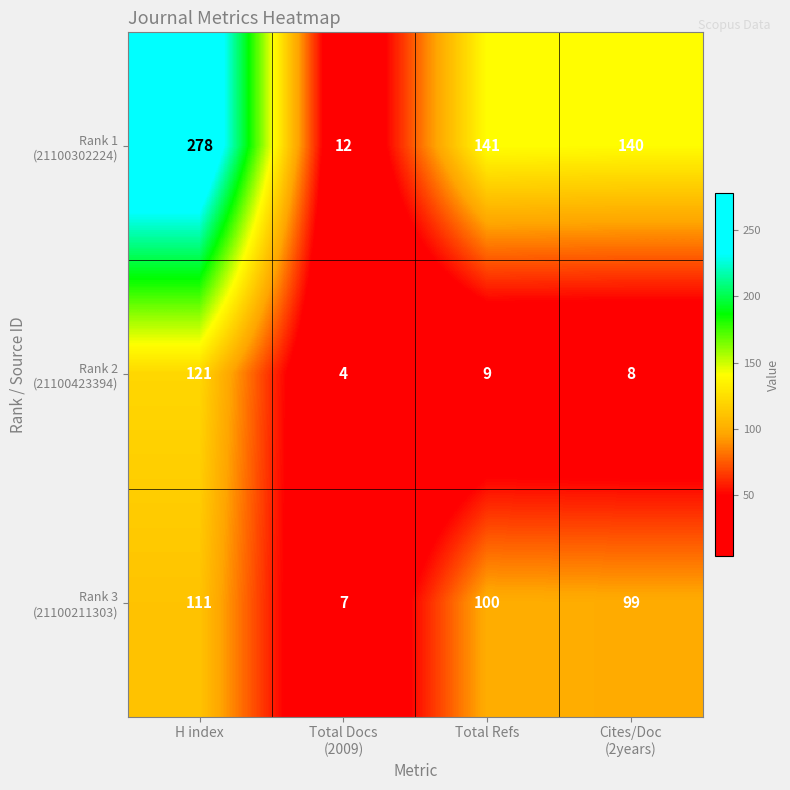

What is the spread (max minus min) of values at H index?

167